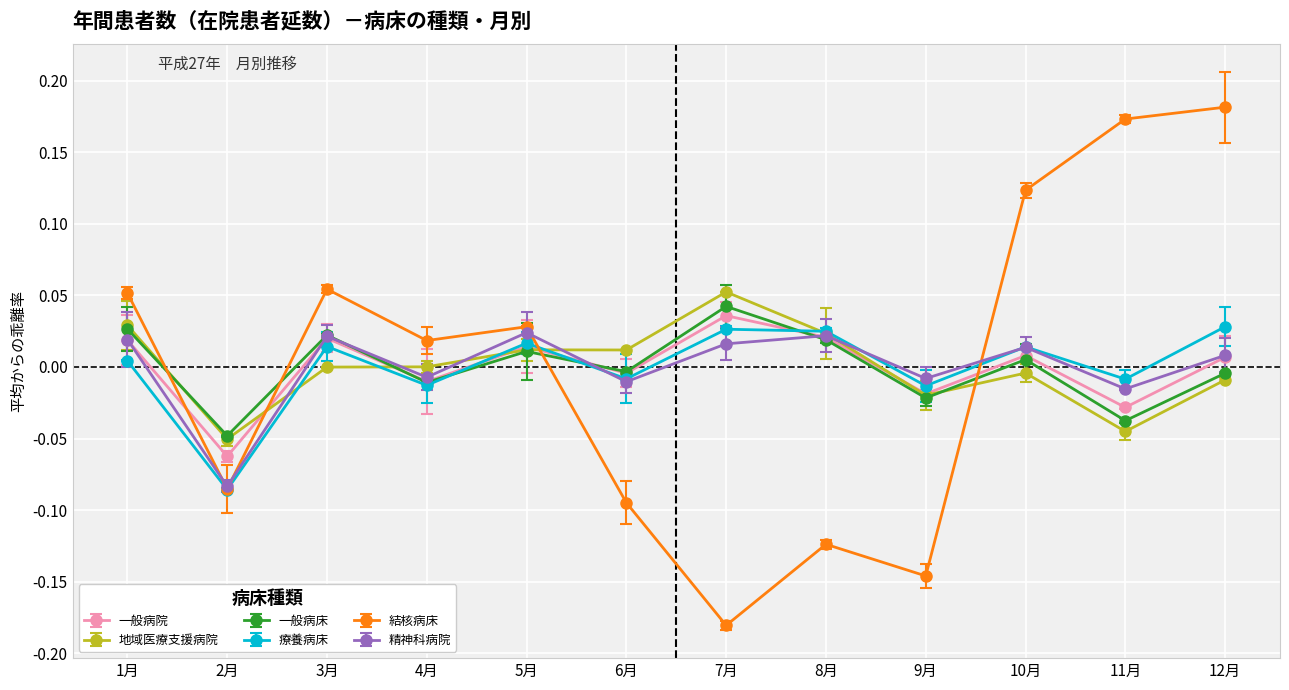

The value of 一般病院 at 12月 is 0.0. True or false?

False